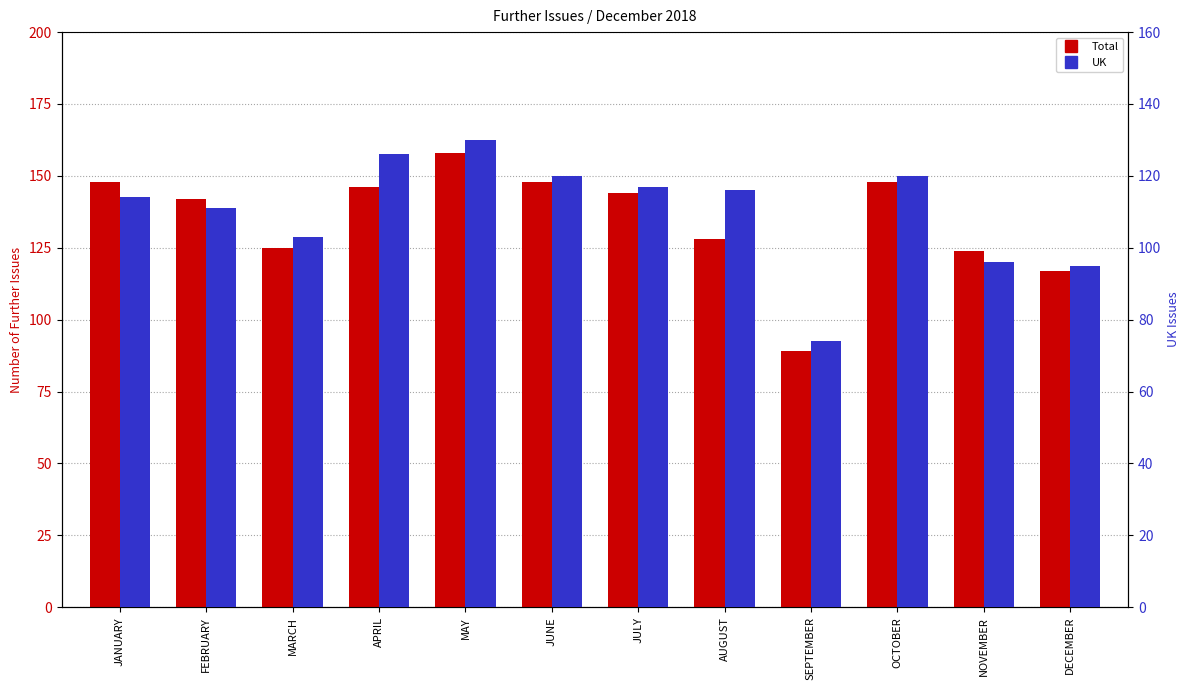

What is the highest value of the UK series?

130